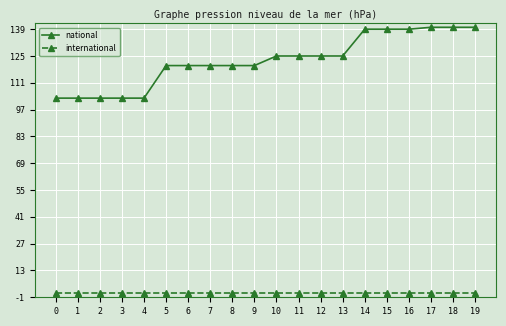

True or false: international and national intersect in this chart.

False